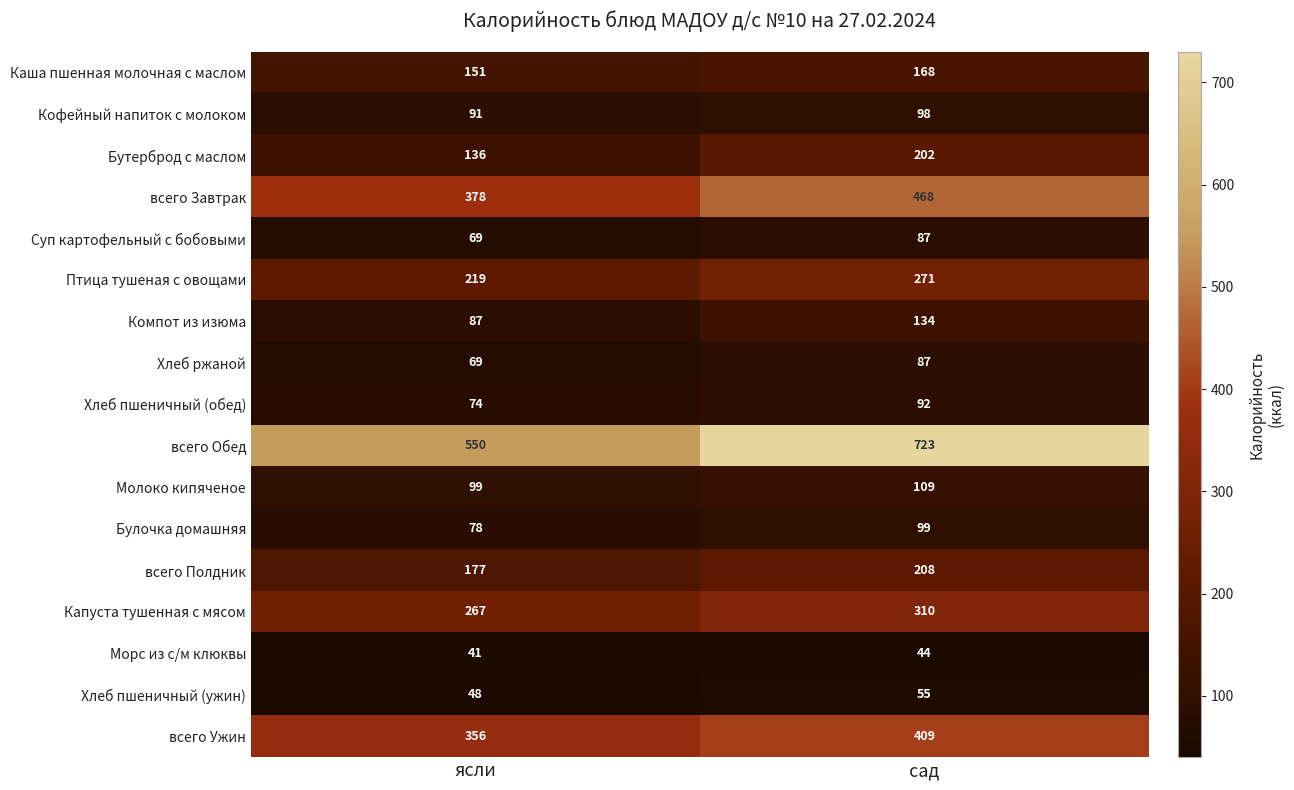

Which series has the largest total across all categories?

всего Обед